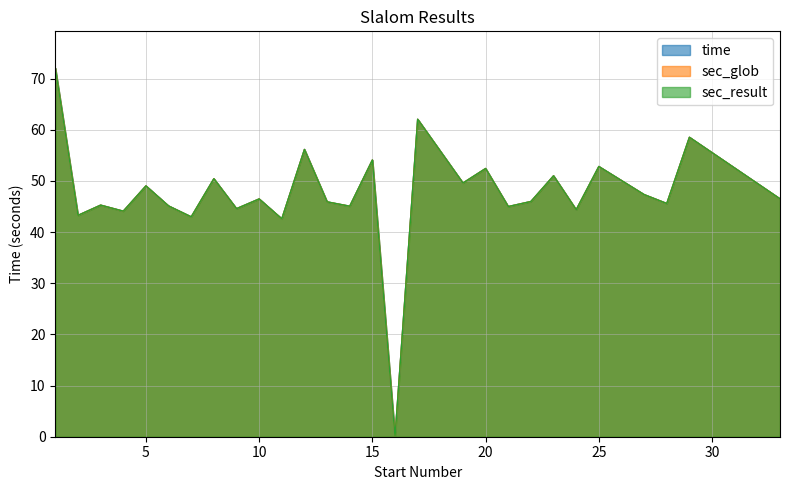

Does the chart have visible grid lines?

Yes